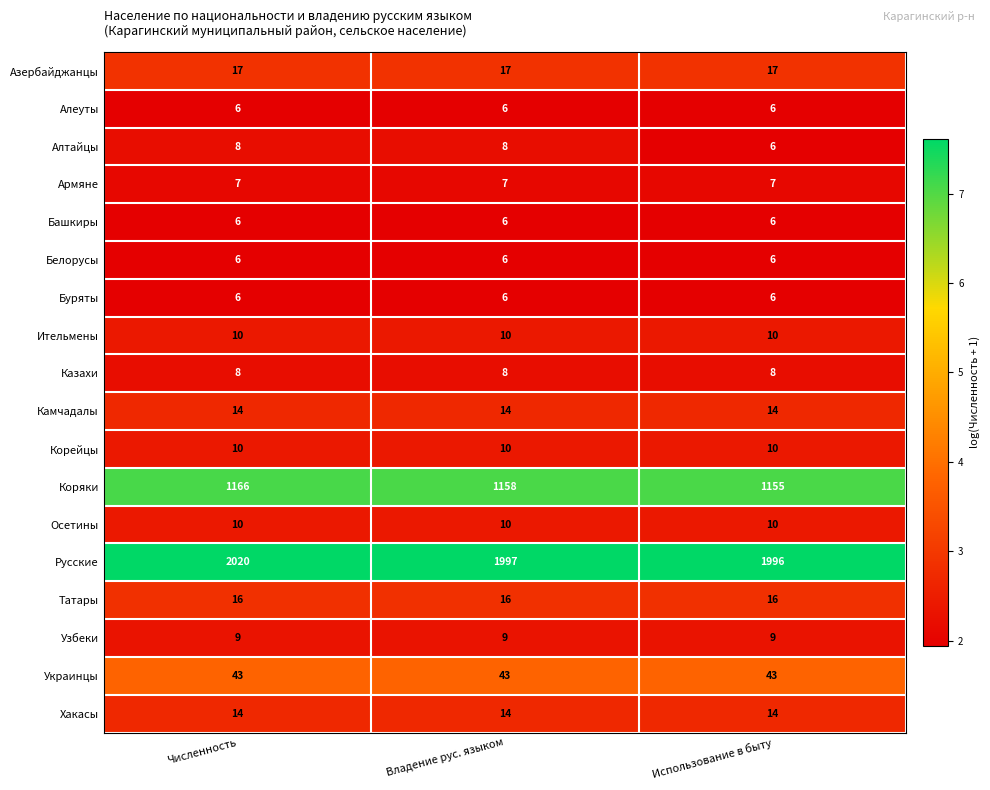

What is the minimum value for Камчадалы?

14